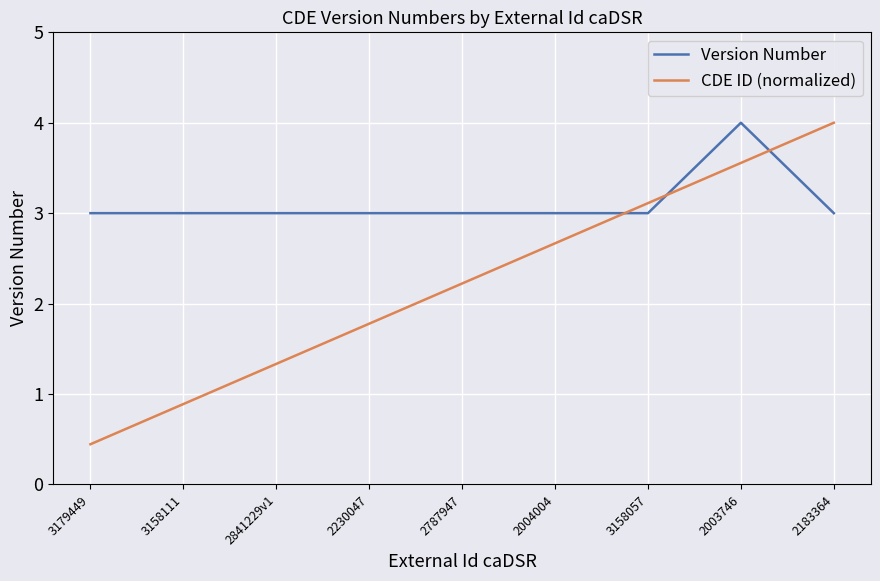

What are all the series names shown in the legend?

Version Number, CDE ID (normalized)